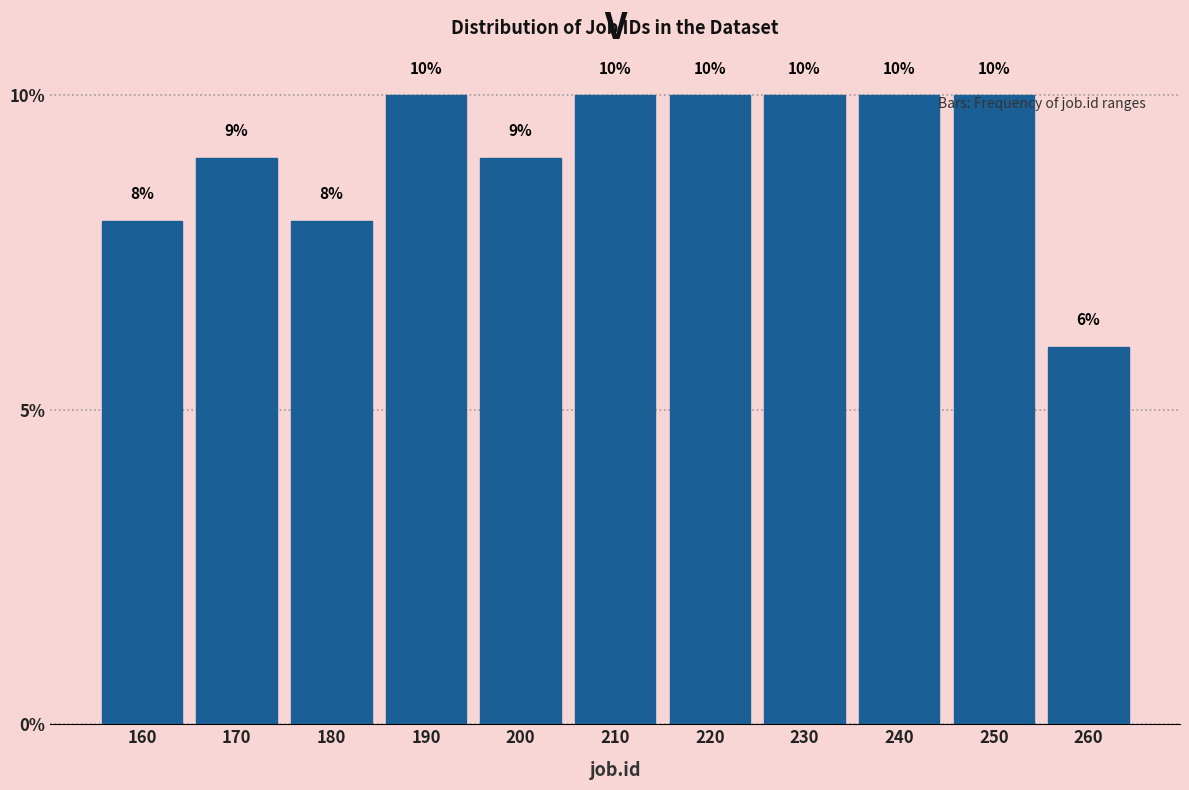

Reading right to left, list all the values displayed in this chart.

260=6	250=10	240=10	230=10	220=10	210=10	200=9	190=10	180=8	170=9	160=8